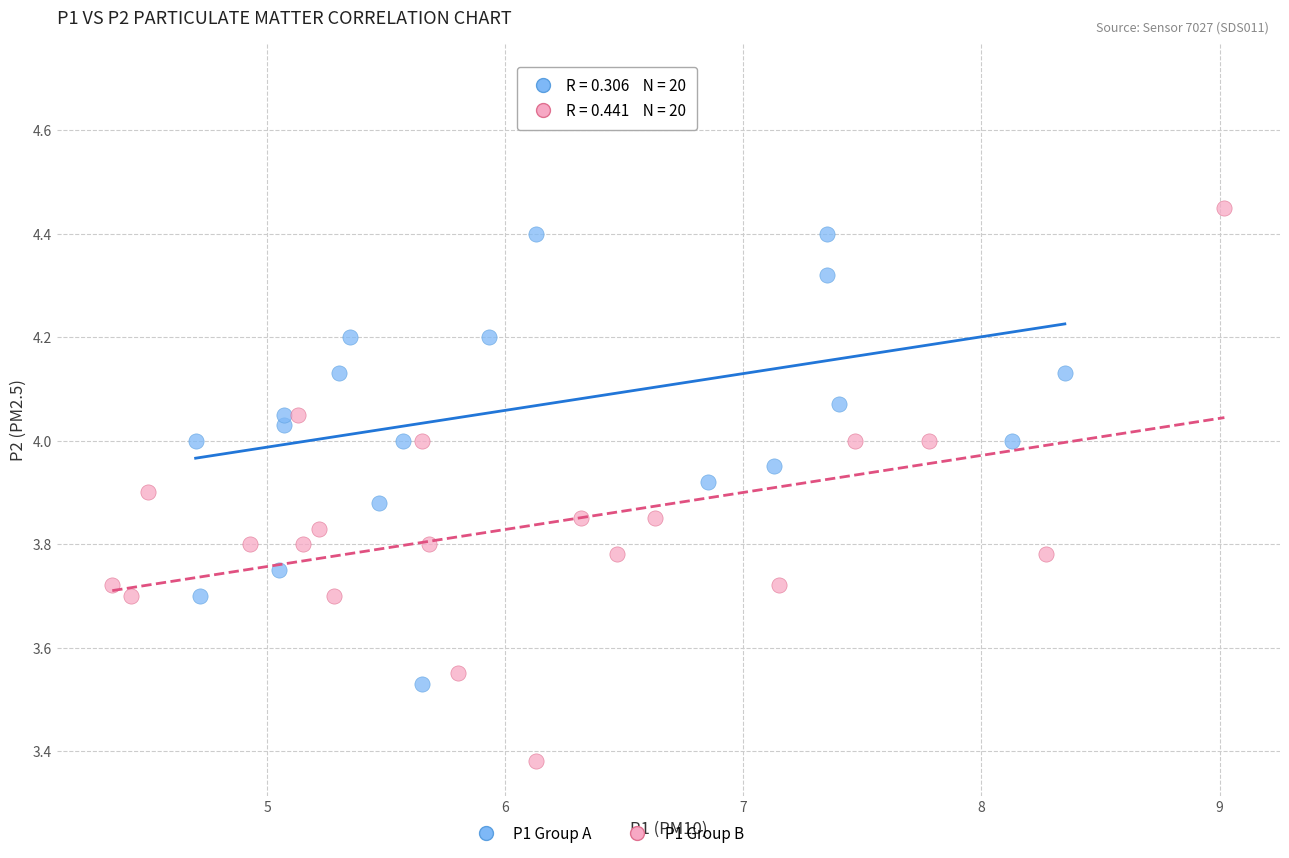

Which series reaches the minimum Y coordinate?

P1 Group B